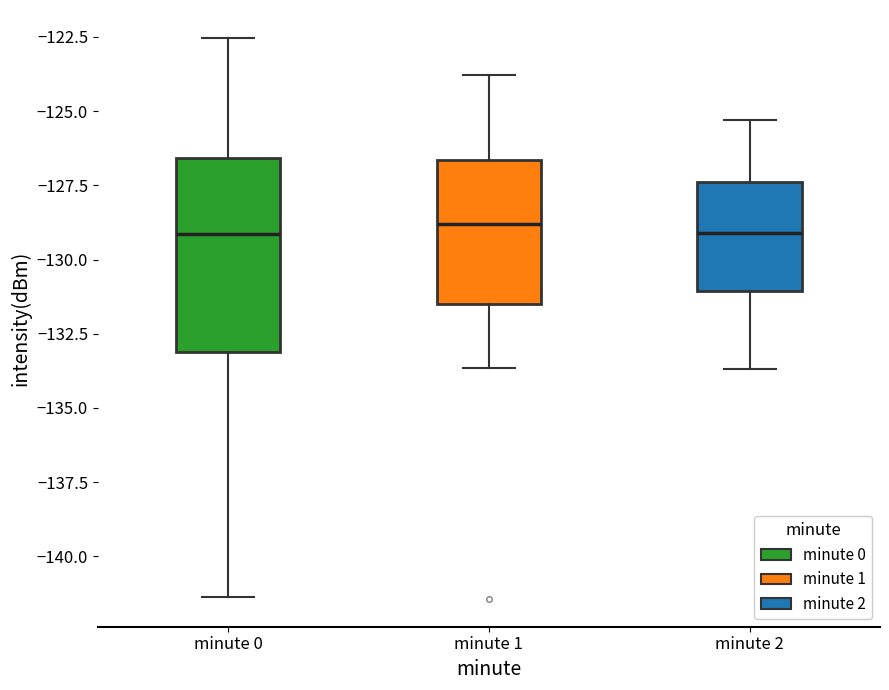

Which box is the tallest, from its lower edge to its upper edge?

minute 0